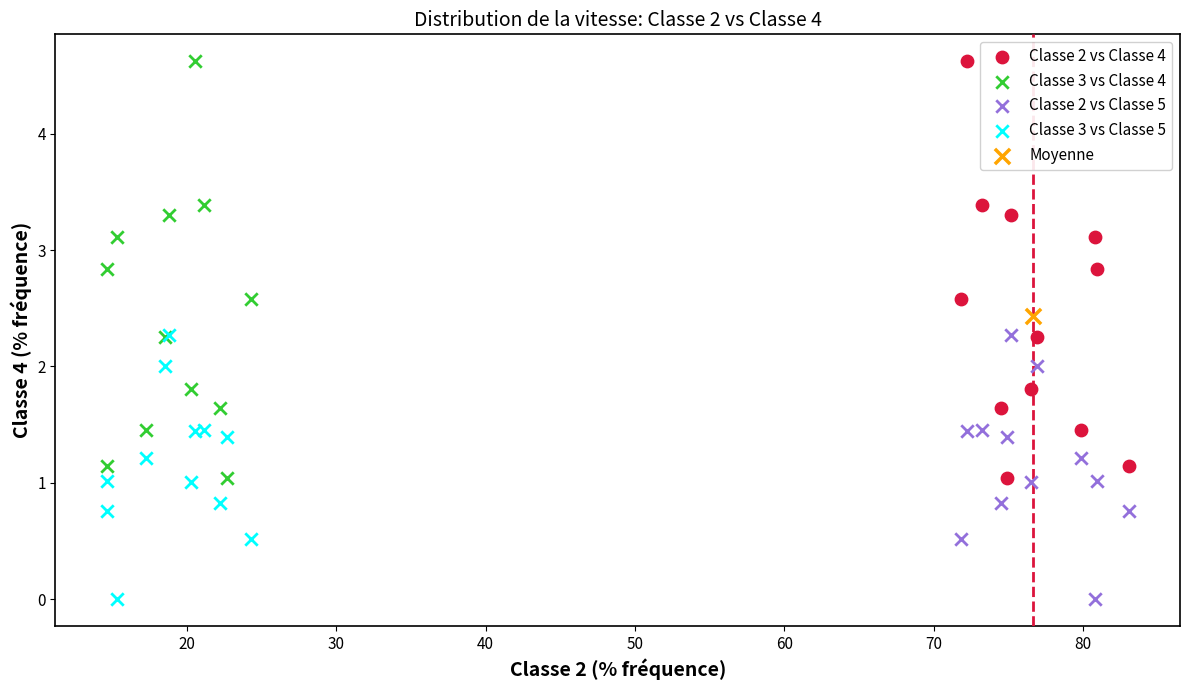

What are all the series names shown in the legend?

Classe 2 vs Classe 4, Classe 3 vs Classe 4, Classe 2 vs Classe 5, Classe 3 vs Classe 5, Moyenne